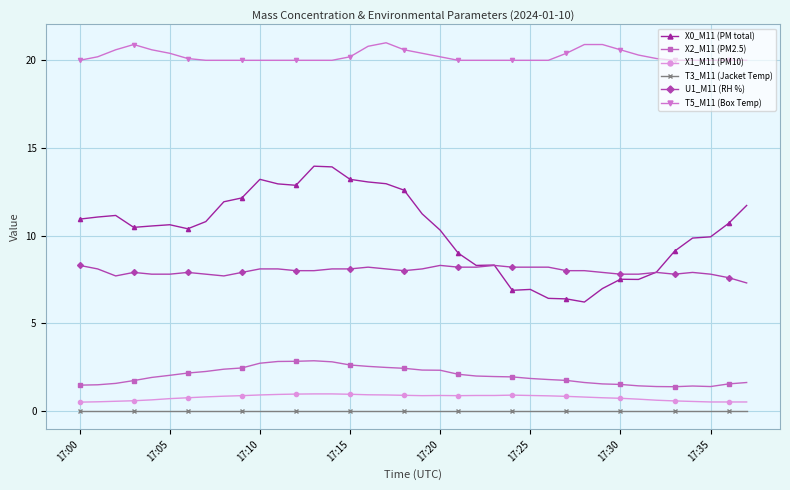

True or false: U1_M11 (RH %) and X2_M11 (PM2.5) cross at least once.

False